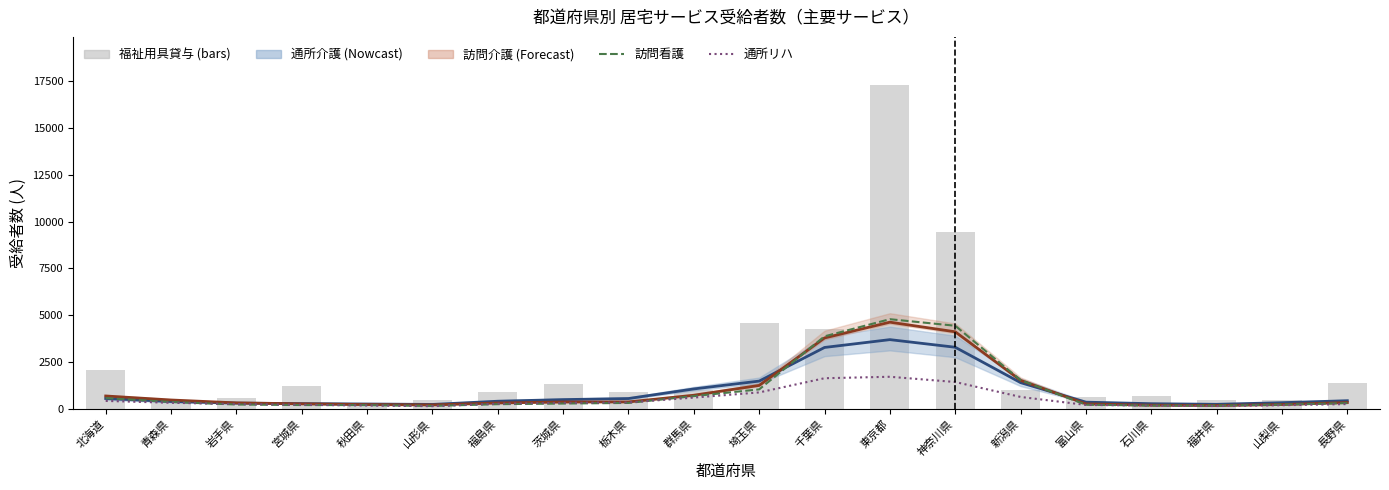

How many groups of bars are there?

20